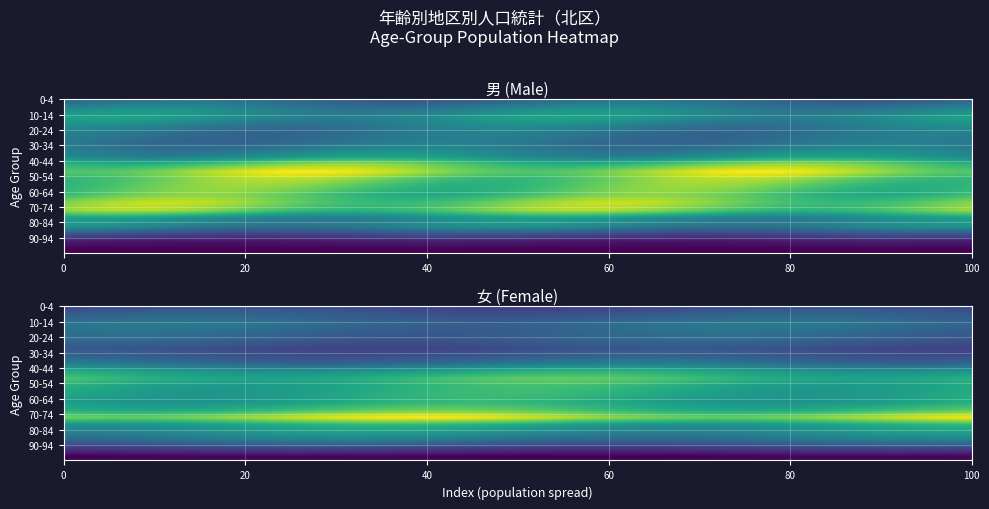

Reading right to left, transcribe all the data shown in this chart.

男 (Male): 19=51	18=261	17=799	16=1442	15=1536	14=2420	13=2502	12=2256	11=2318	10=2427	9=2726	8=2291	7=1557	6=1319	5=1178	4=1221	3=1365	2=1621	1=1441	0=1104
女 (Female): 19=261	18=866	17=1470	16=1923	15=2184	14=3273	13=2554	12=2241	11=2311	10=2337	9=2552	8=2154	7=1486	6=1152	5=1044	4=1272	3=1354	2=1459	1=1268	0=1034